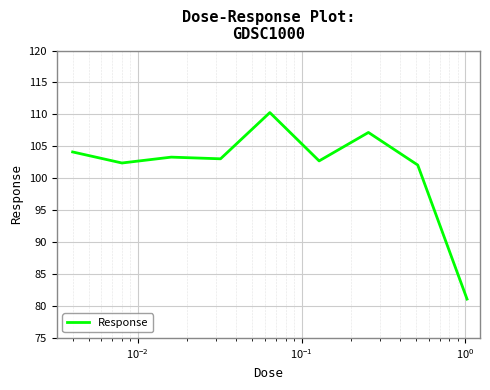

What is the maximum value shown in the chart?

110.3